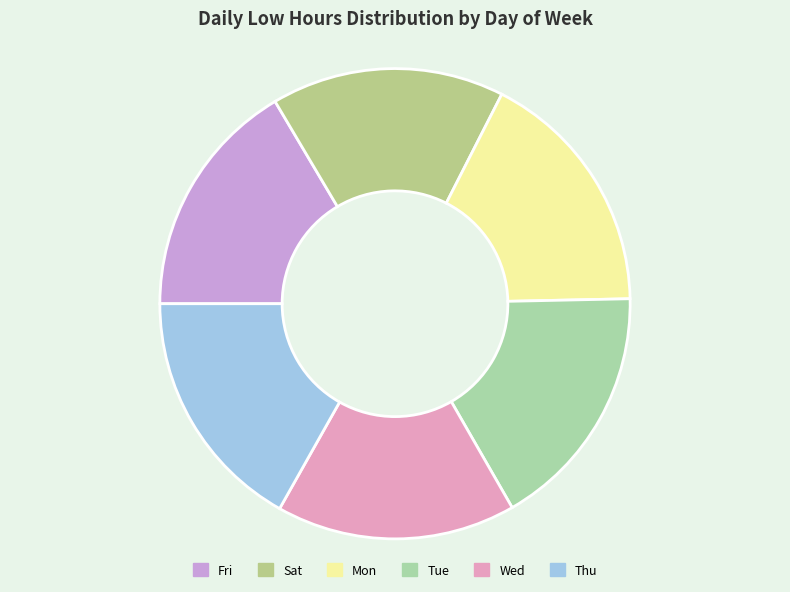

Rank the categories by value from highest to lowest.

Mon, Tue, Thu, Fri, Wed, Sat